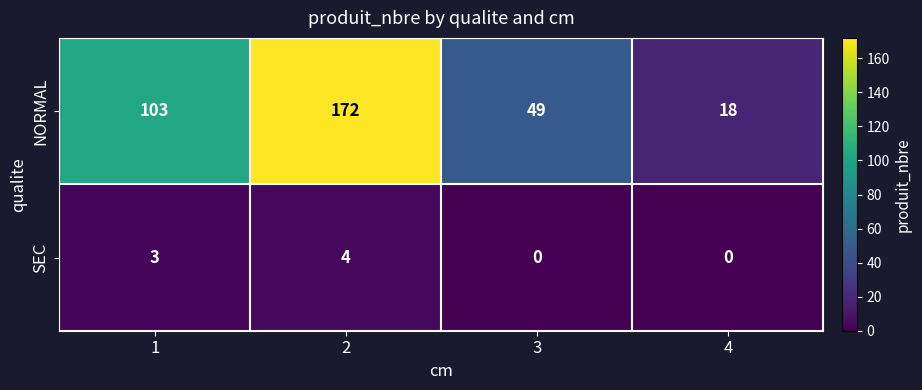

Rank the series by their average value, from highest to lowest.

NORMAL, SEC